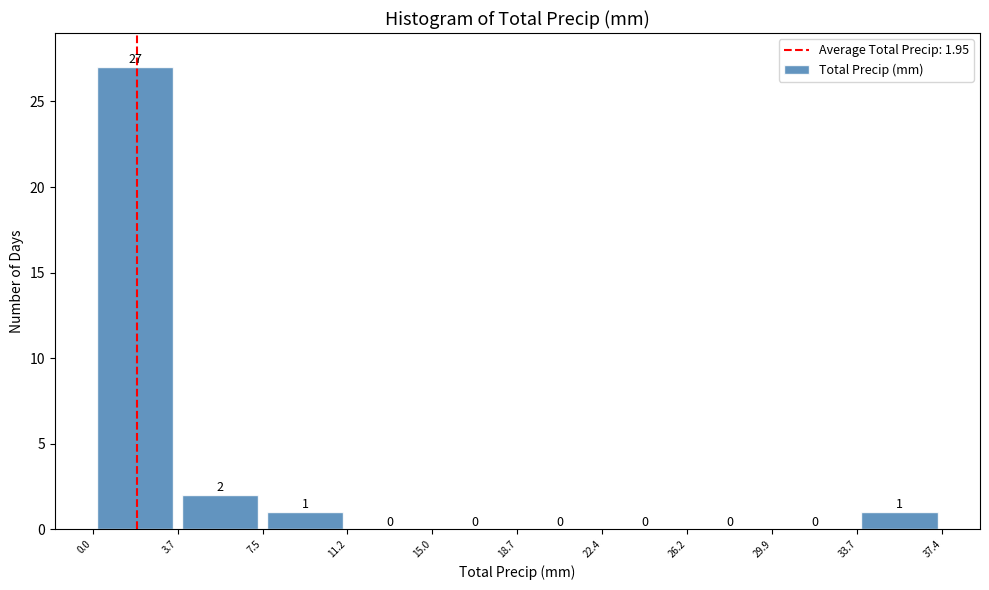

Over which range of the x-axis is the bar tallest?

0.0 to 3.7